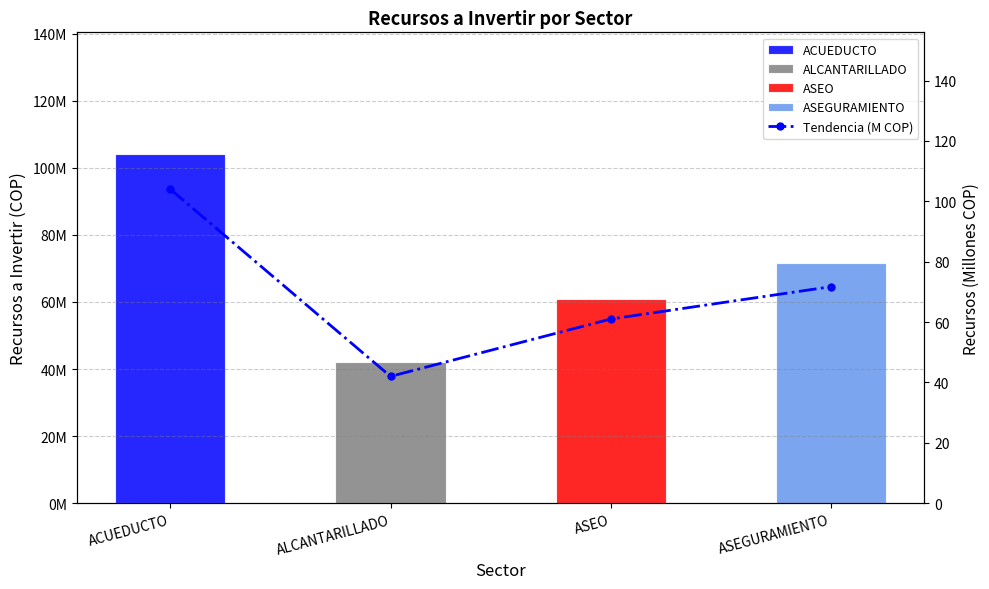

At which category does the chart reach its minimum across all series?

ALCANTARILLADO